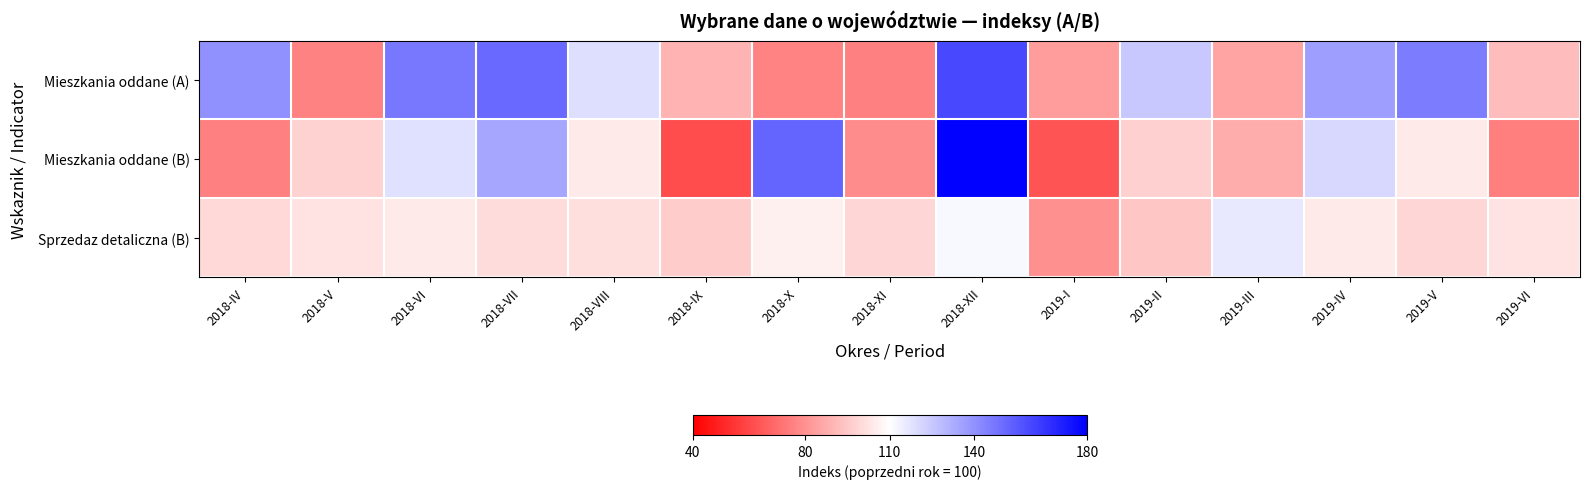

Between 2019-IV and 2018-XI, which is larger?

2019-IV